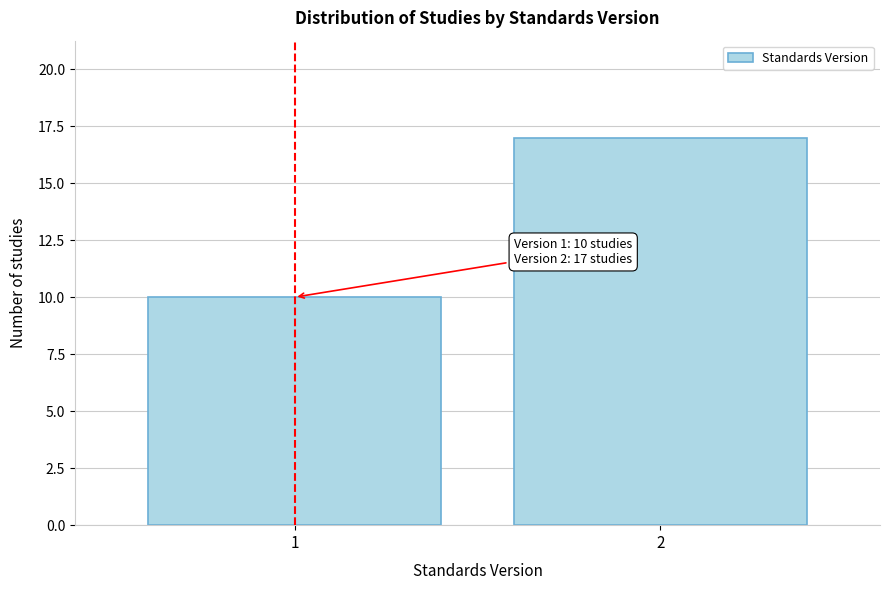

Reading right to left, list all the values displayed in this chart.

17	10